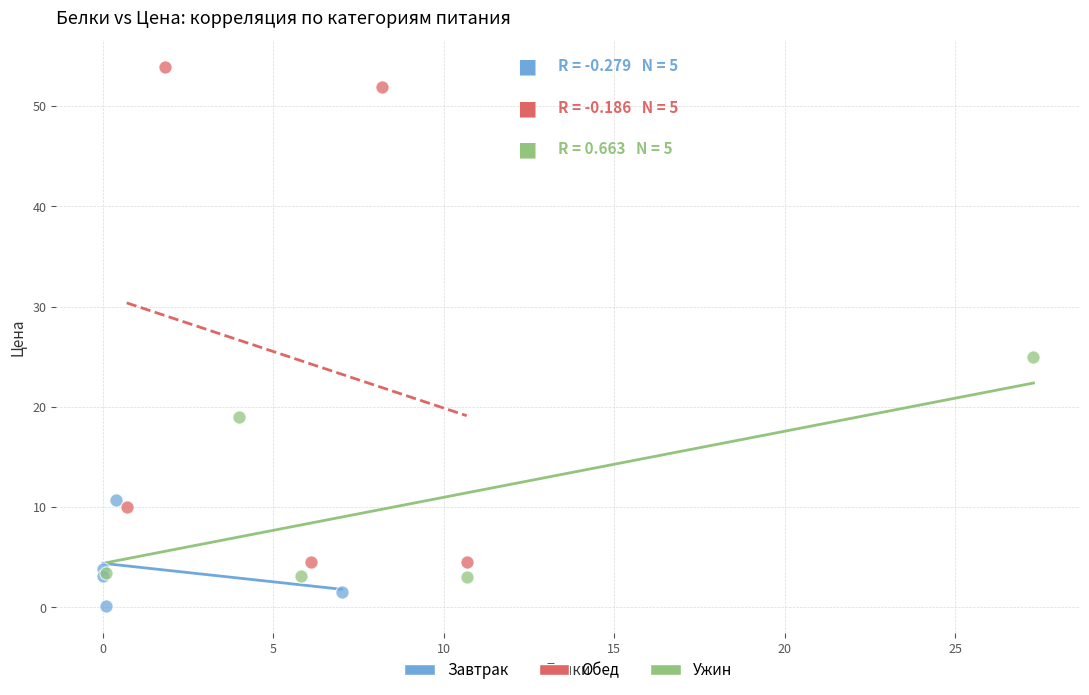

Which series contains the lowest Y value?

Завтрак